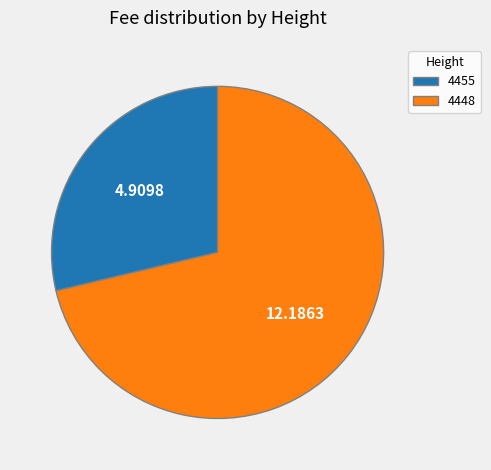

Which slice represents more than half of the pie?

4448